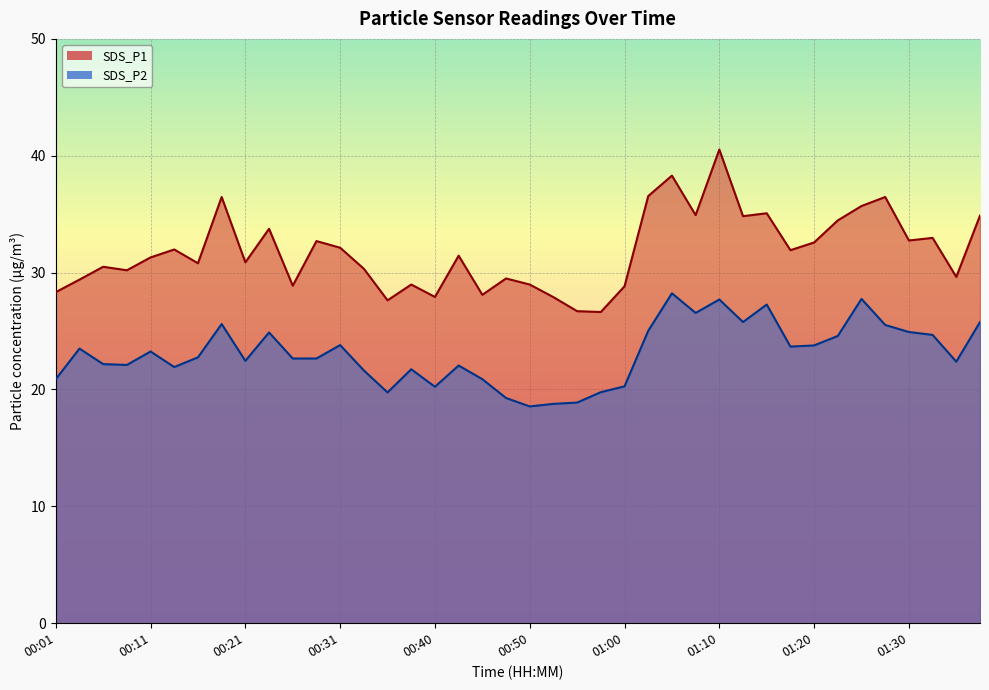

What is the difference between the maximum and minimum values in the SDS_P1 series?

13.9